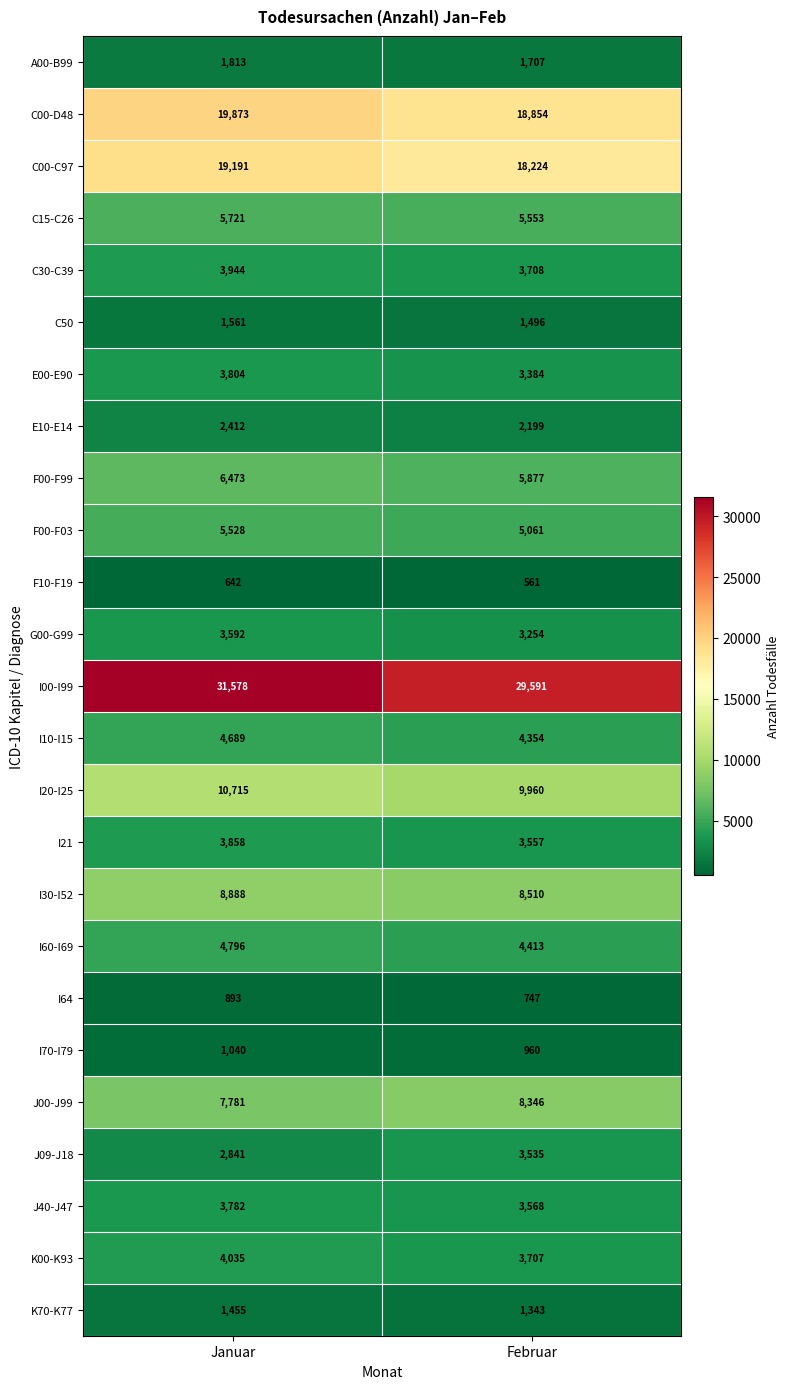

At which label is E10-E14 closest to 2305?

Februar